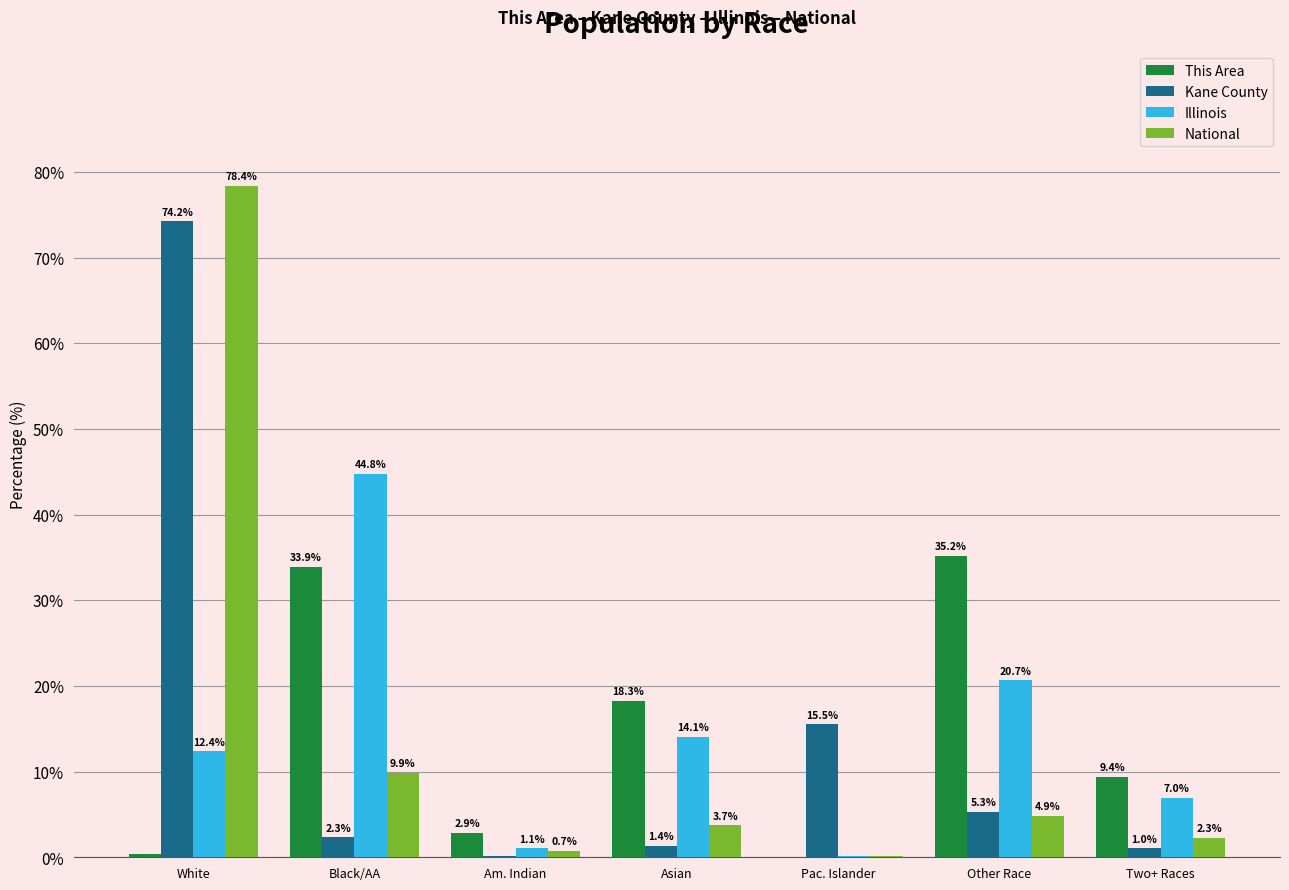

How many data points does each series have?

7